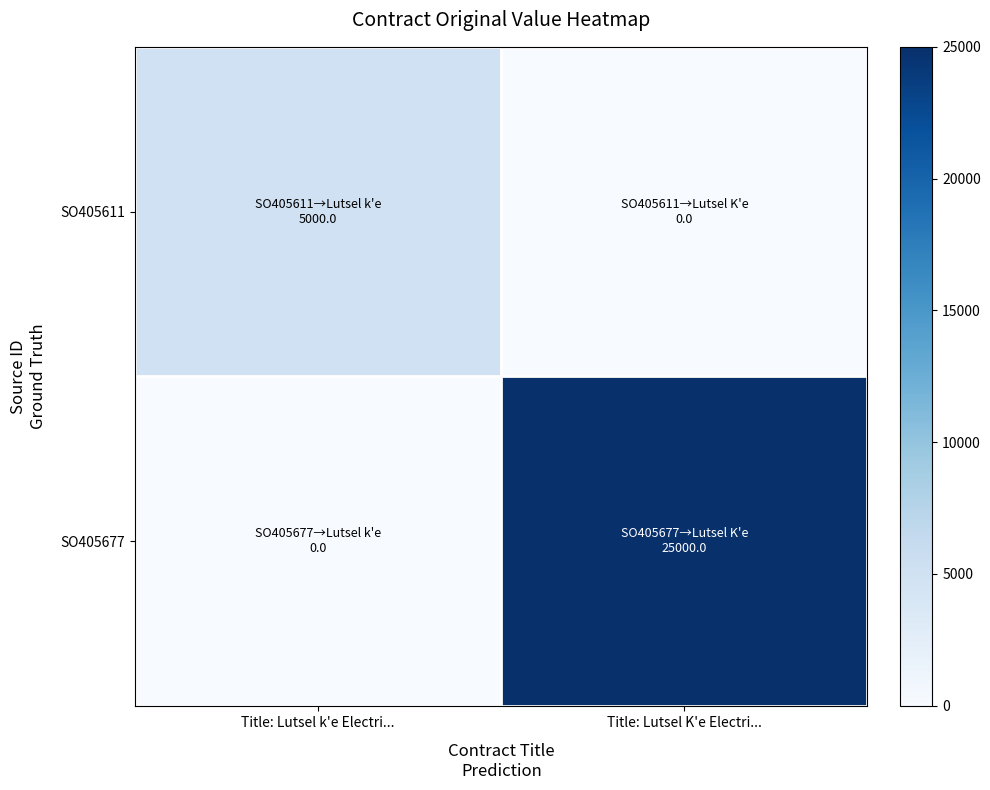

Rank the series at Title: Lutsel k'e Electri... from lowest to highest value.

SO405677, SO405611